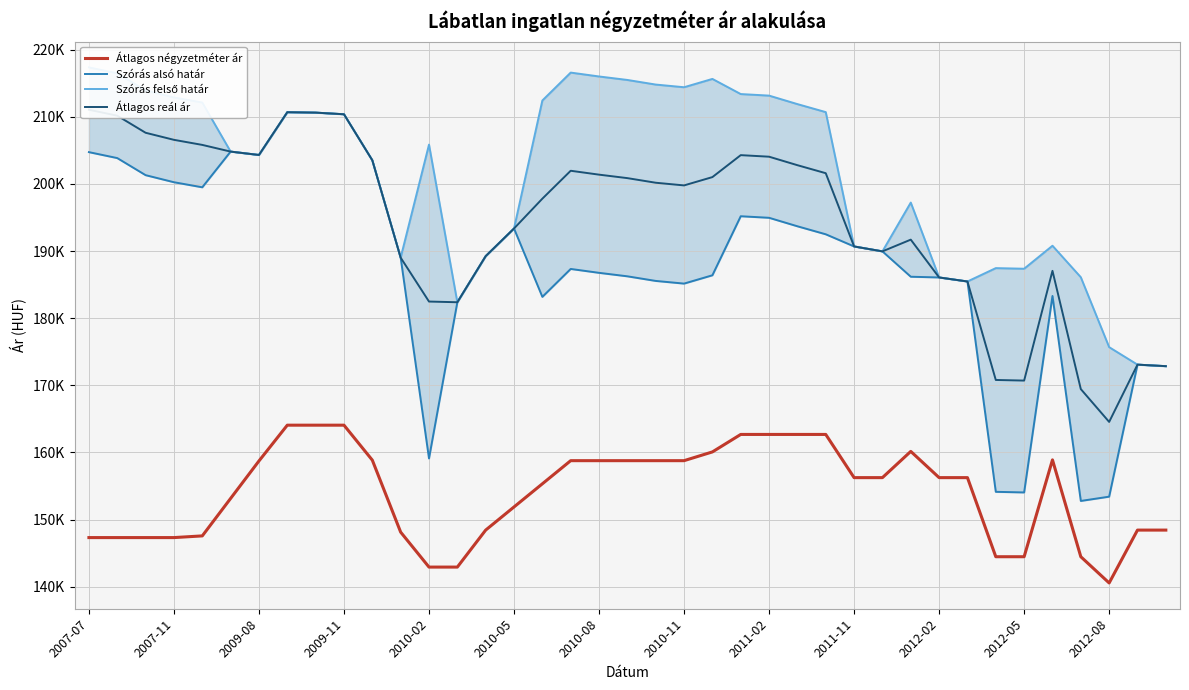

The Átlagos négyzetméter ár series shows 144471 at 35. True or false?

True